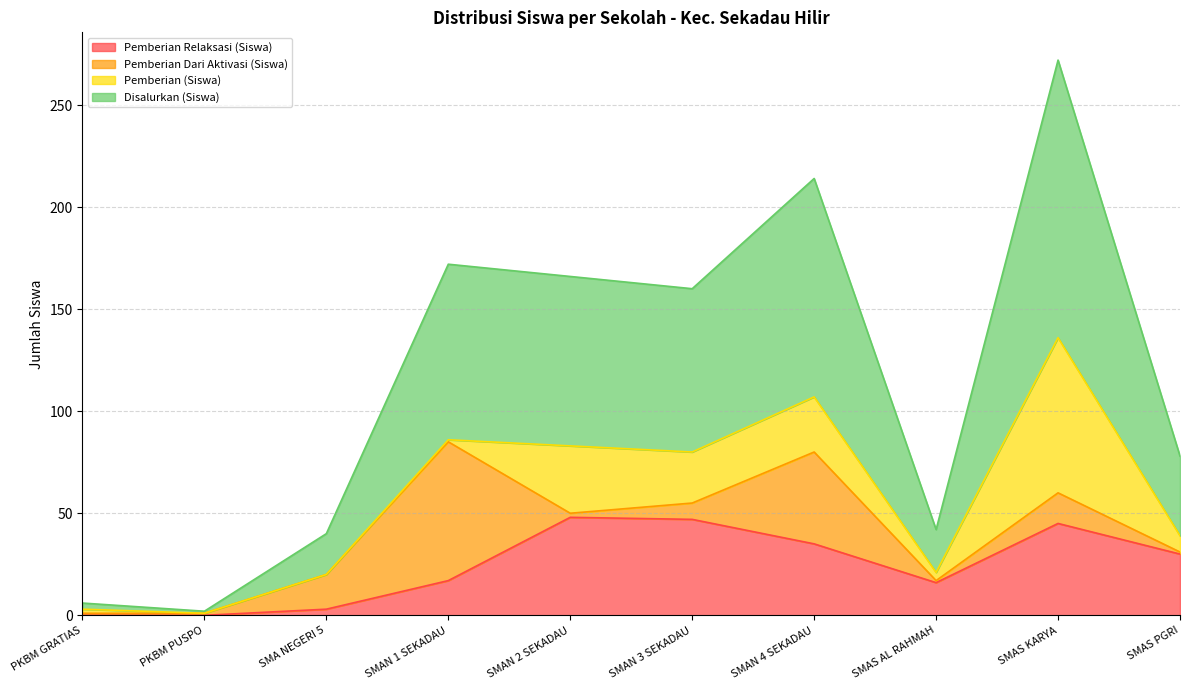

True or false: Pemberian Relaksasi (Siswa) has a value of 30 at SMAS PGRI.

True